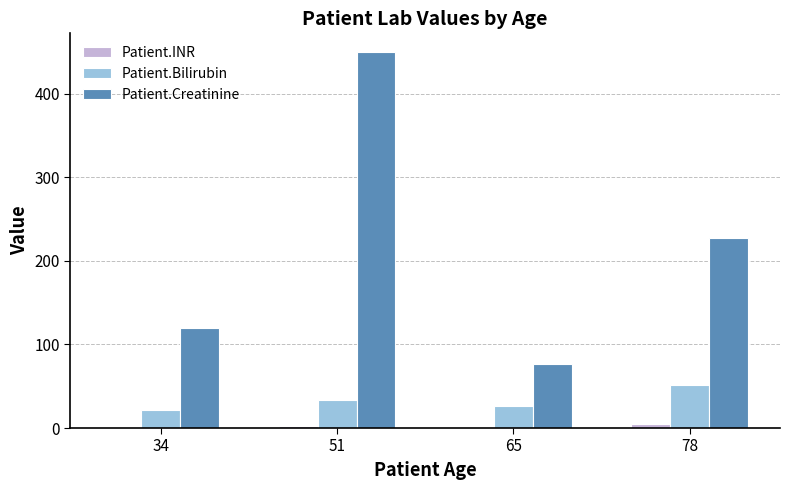

What is the total value across all series at 51?

486.1